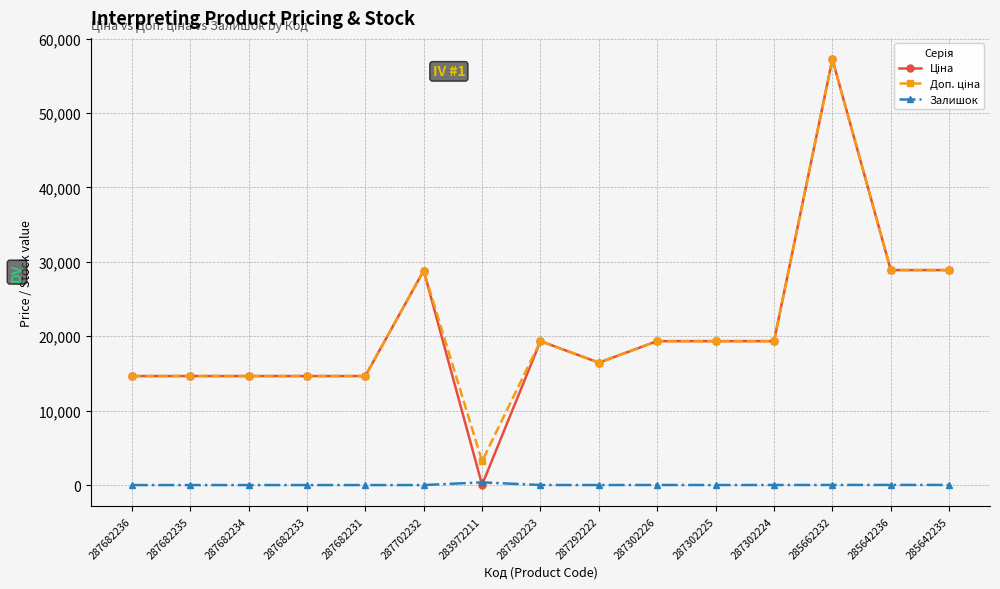

What is the spread (max minus min) of values at 287682231?

14649.6